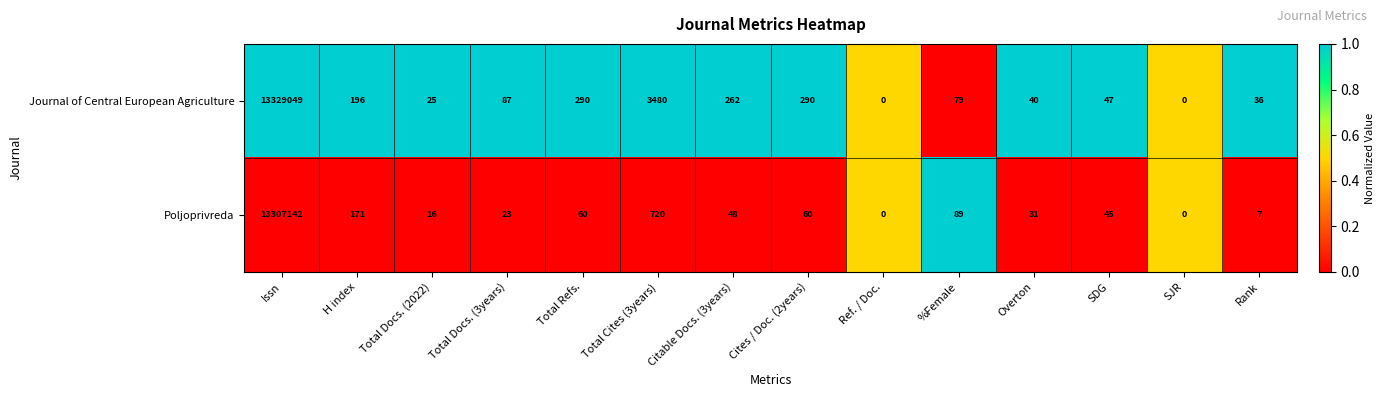

What is the average value of the Poljoprivreda series?

950601